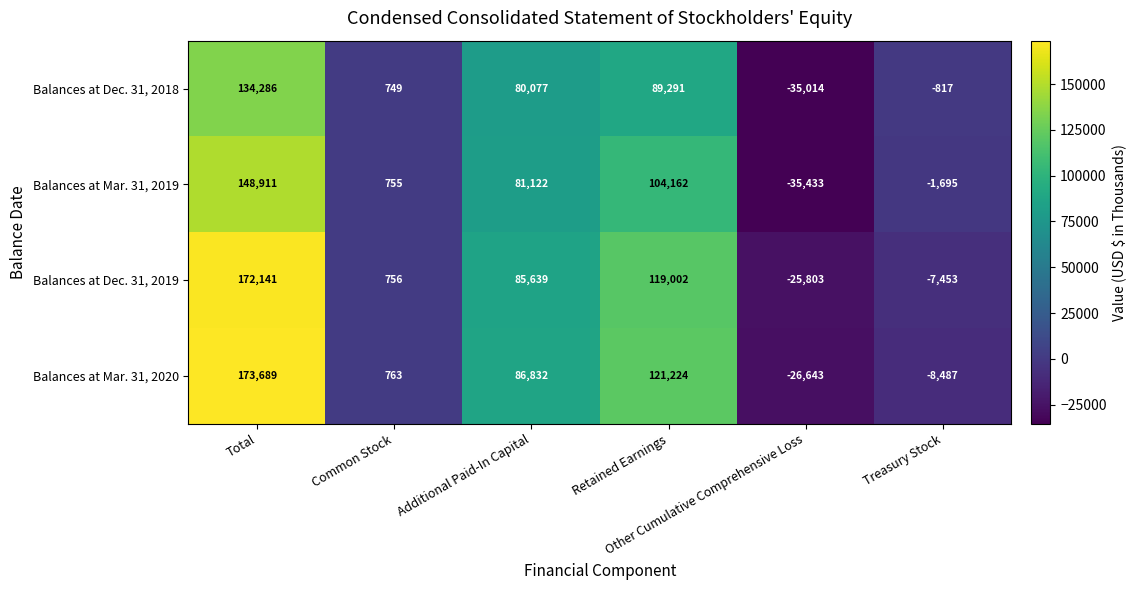

What is the average value of the Balances at Mar. 31, 2019 series?

49637